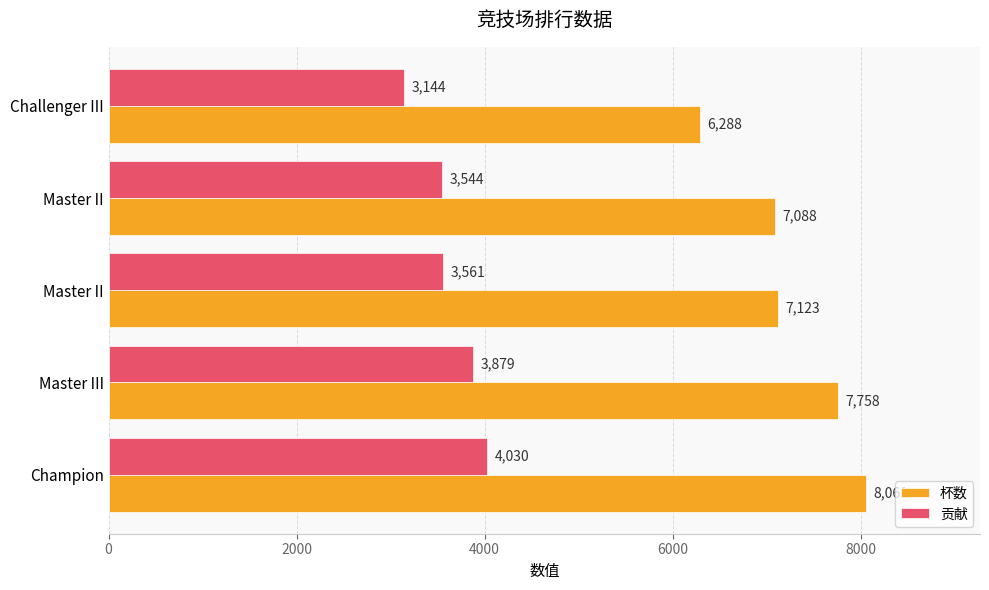

Count the number of data series in this chart.

2